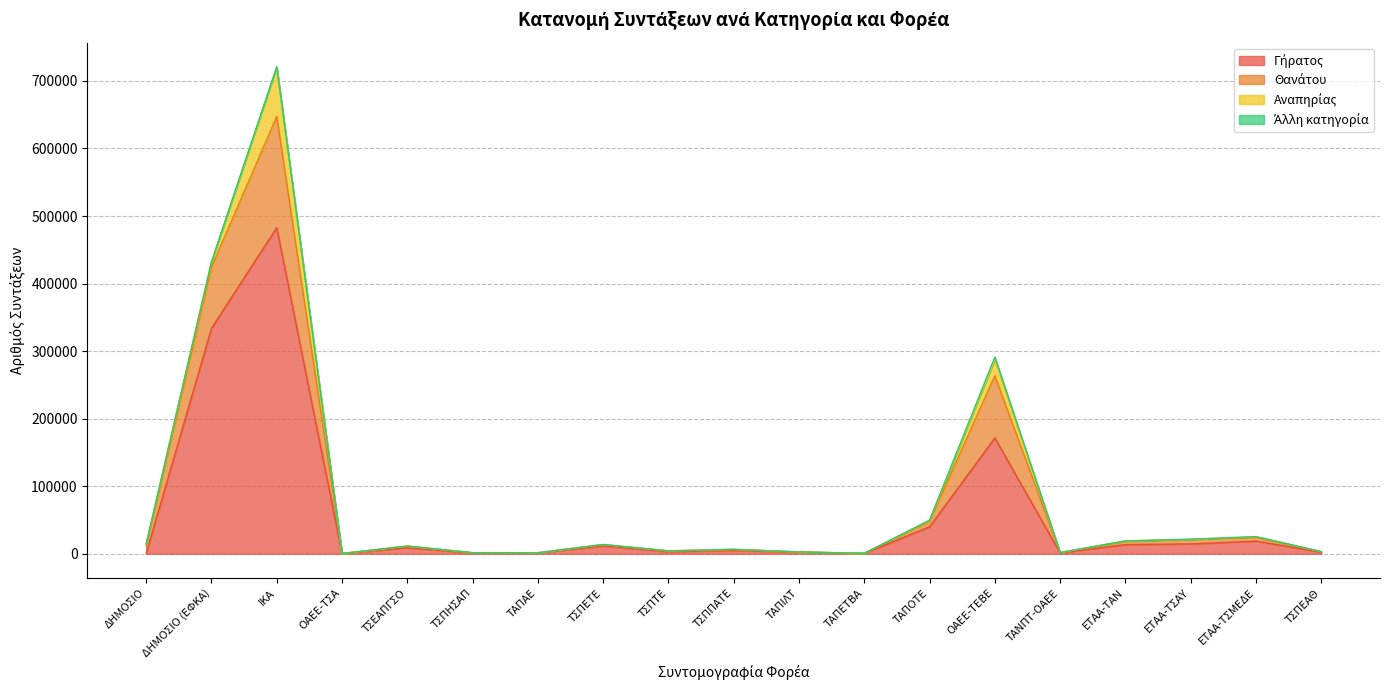

The Θανάτου series shows 20177 at ΤΣΕΑΠΓΣΟ. True or false?

False